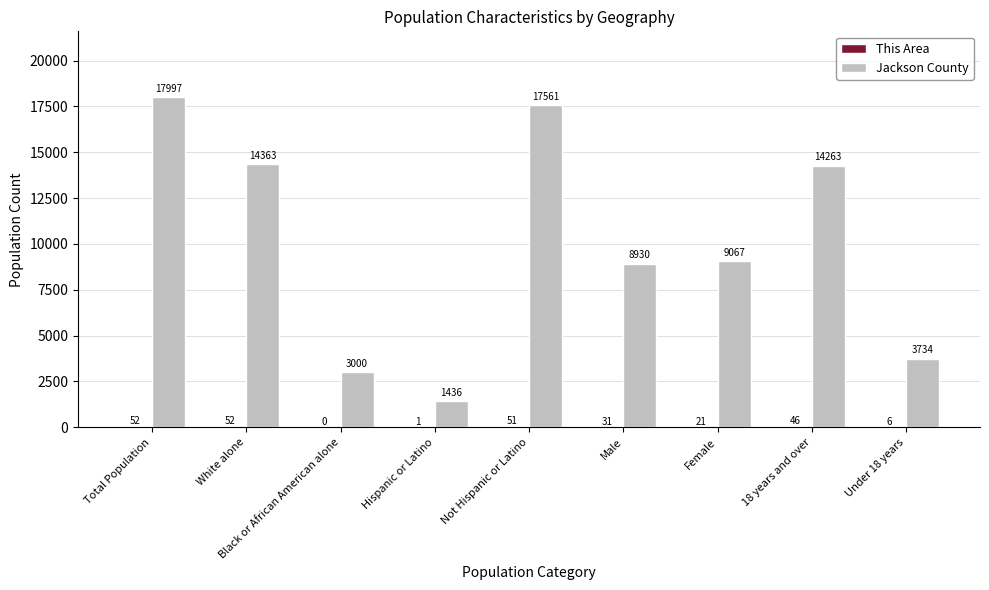

What is the sum of the Jackson County values at Hispanic or Latino and Total Population?

19433